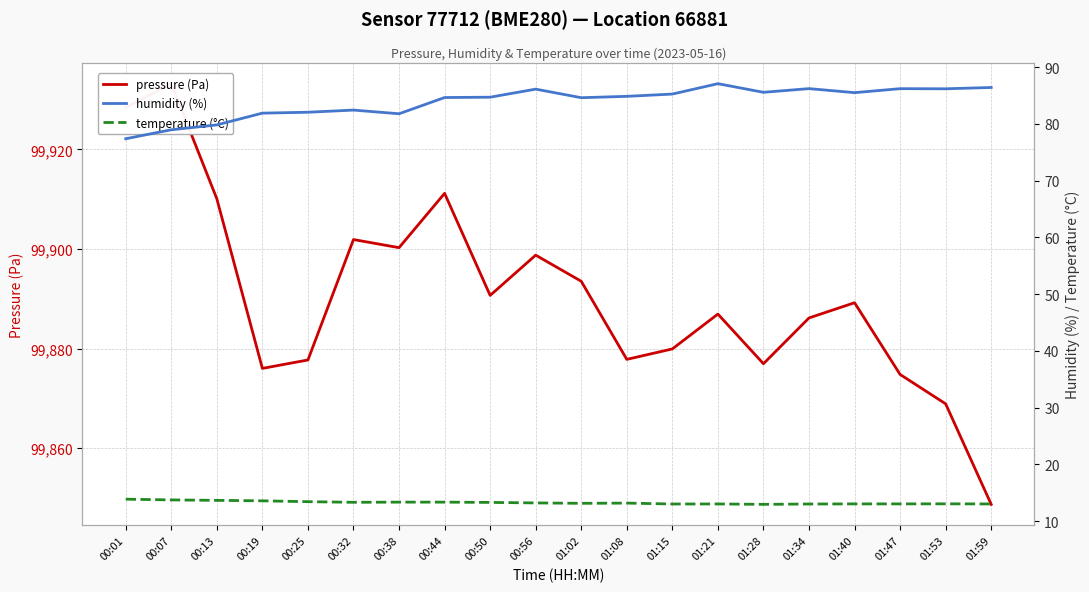

Read the humidity (%) value at 00:01.

77.4